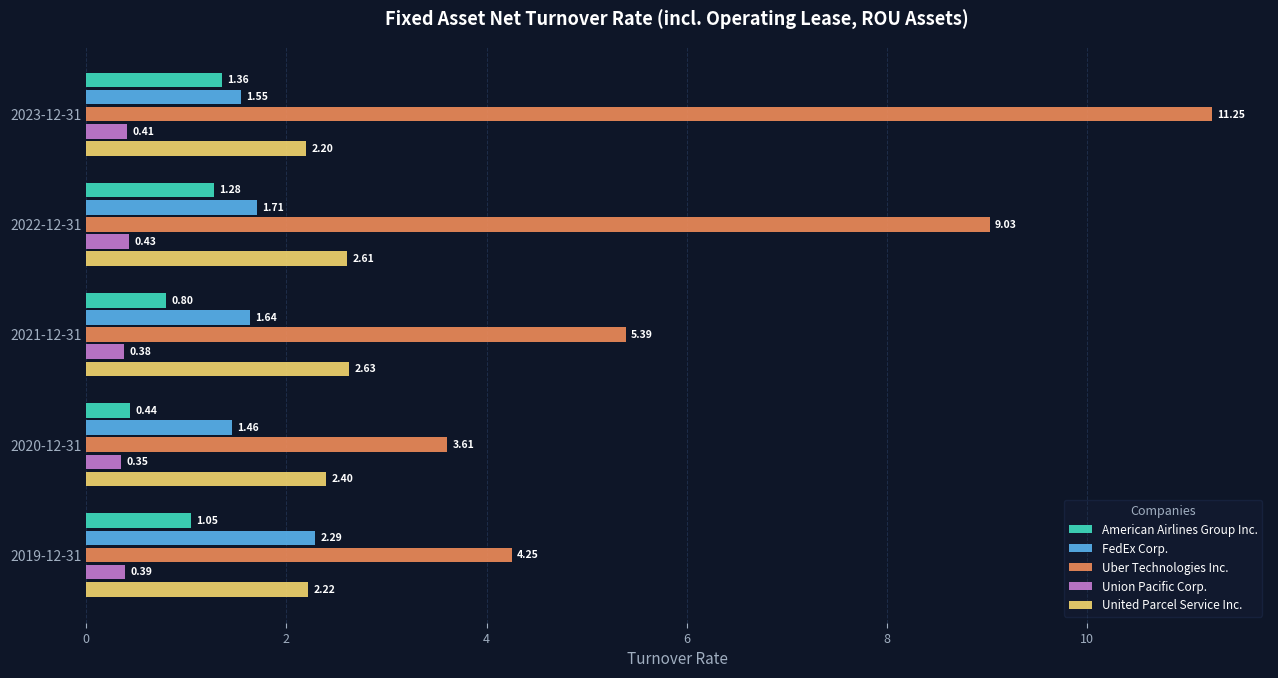

Which series changed the most between 2022-12-31 and 2019-12-31?

Uber Technologies Inc.